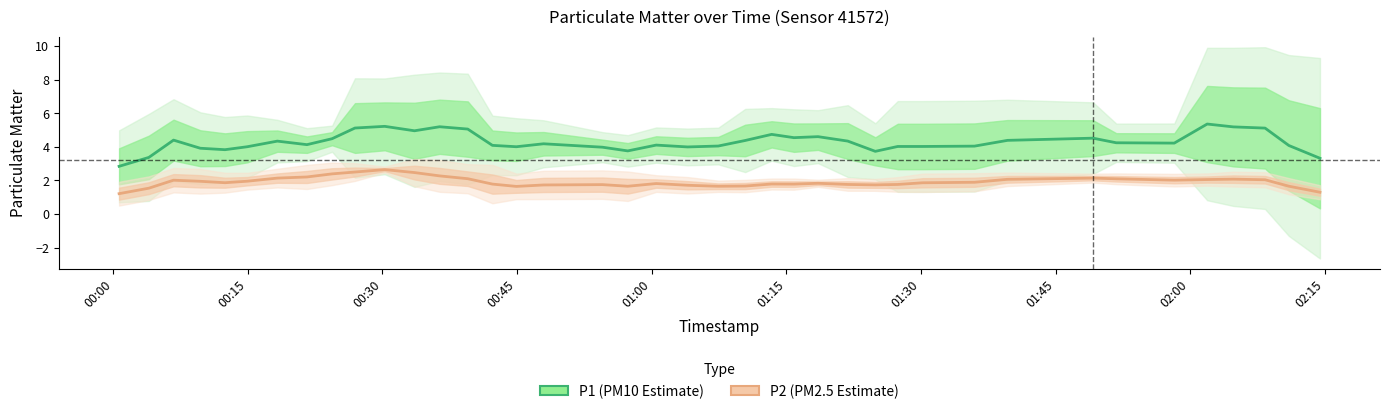

True or false: P1 (PM10 Estimate) and P2 (PM2.5 Estimate) cross at least once.

False